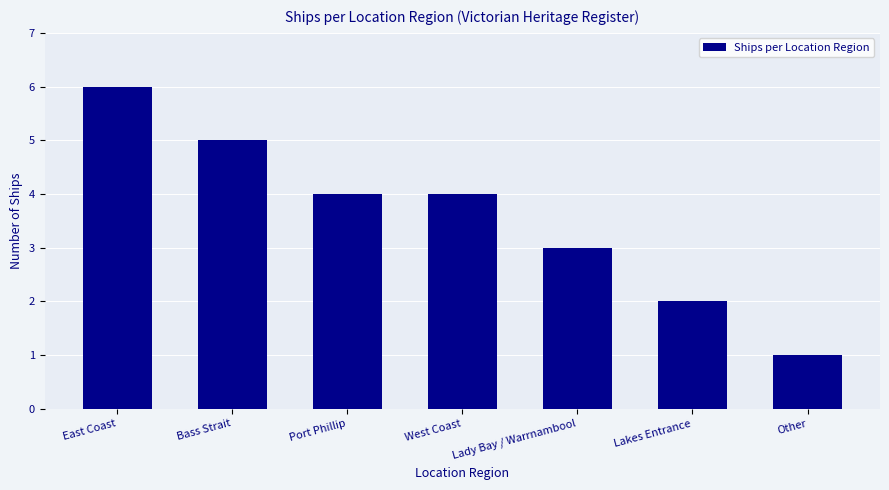

Reading left to right, extract all data points from this chart.

East Coast=6	Bass Strait=5	Port Phillip=4	West Coast=4	Lady Bay / Warrnambool=3	Lakes Entrance=2	Other=1